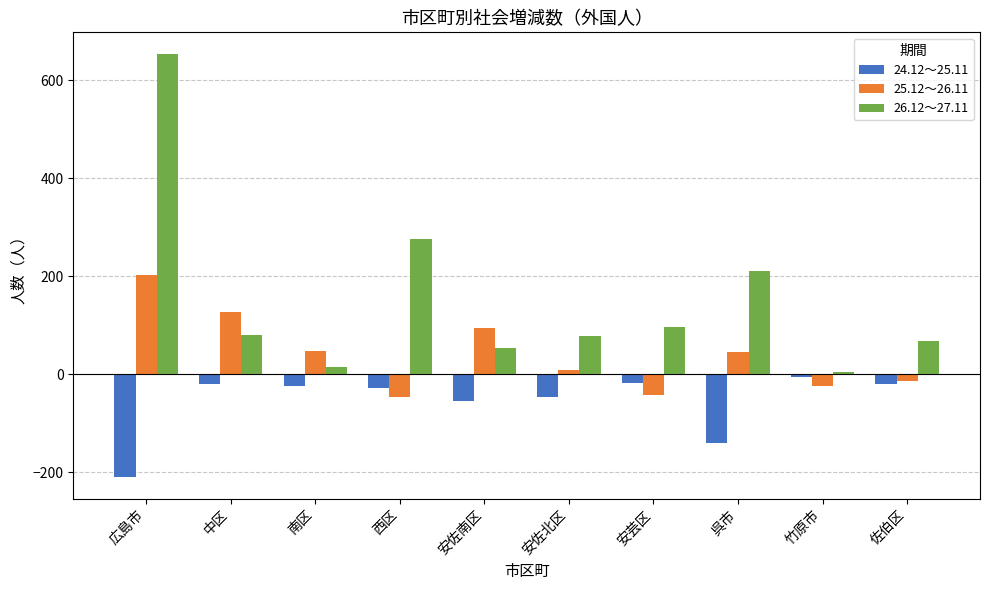

What is the difference between the highest and lowest values at 南区?

72